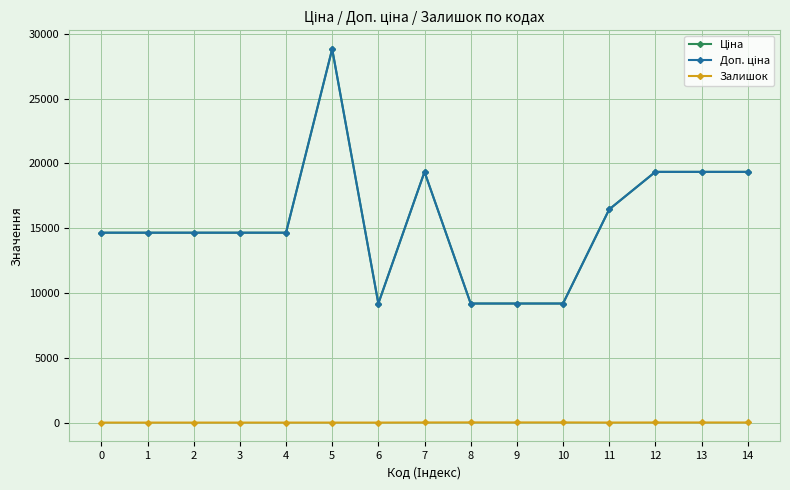

True or false: Доп. ціна and Залишок cross at least once.

False